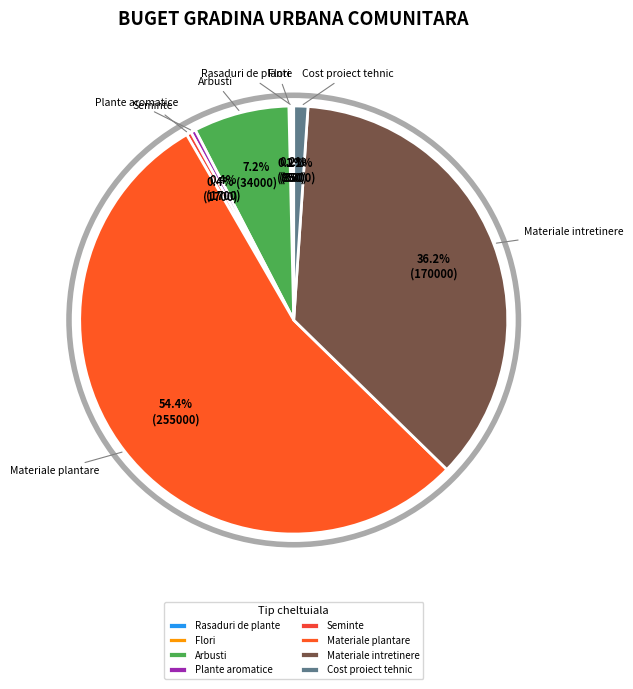

Does any single category account for the majority?

Yes